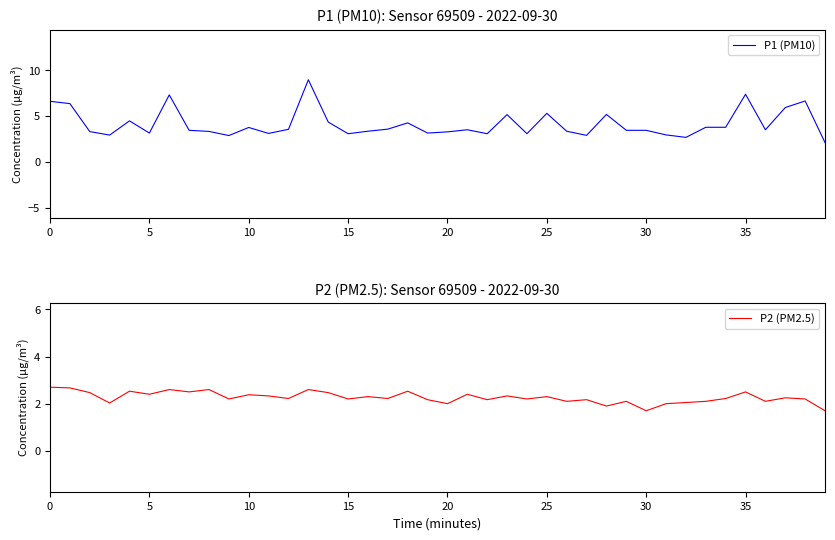

What is the difference between the P1 (PM10) values at 15 and 33?

0.7